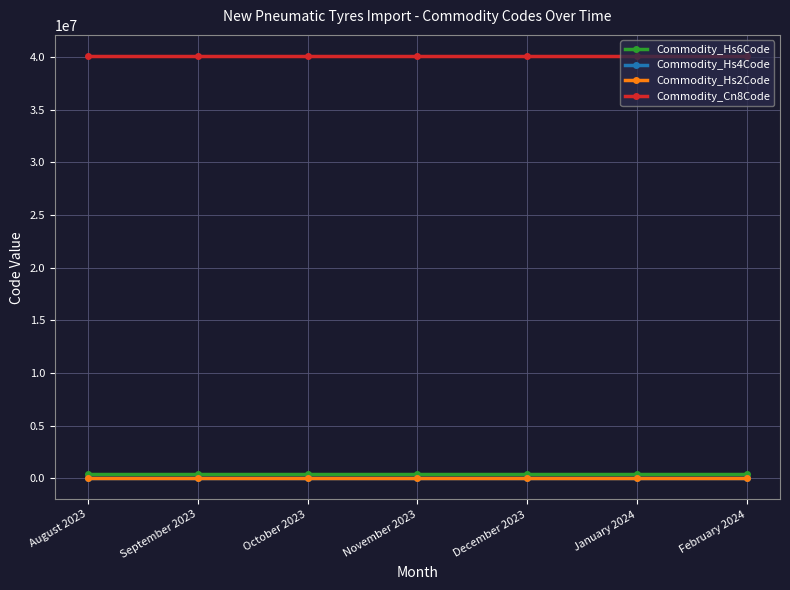

Reading left to right, extract all data points from this chart.

Commodity_Hs6Code: August 2023=401110	September 2023=401110	October 2023=401110	November 2023=401110	December 2023=401110	January 2024=401110	February 2024=401110
Commodity_Hs4Code: August 2023=4011	September 2023=4011	October 2023=4011	November 2023=4011	December 2023=4011	January 2024=4011	February 2024=4011
Commodity_Hs2Code: August 2023=40	September 2023=40	October 2023=40	November 2023=40	December 2023=40	January 2024=40	February 2024=40
Commodity_Cn8Code: August 2023=40111000	September 2023=40111000	October 2023=40111000	November 2023=40111000	December 2023=40111000	January 2024=40111000	February 2024=40111000